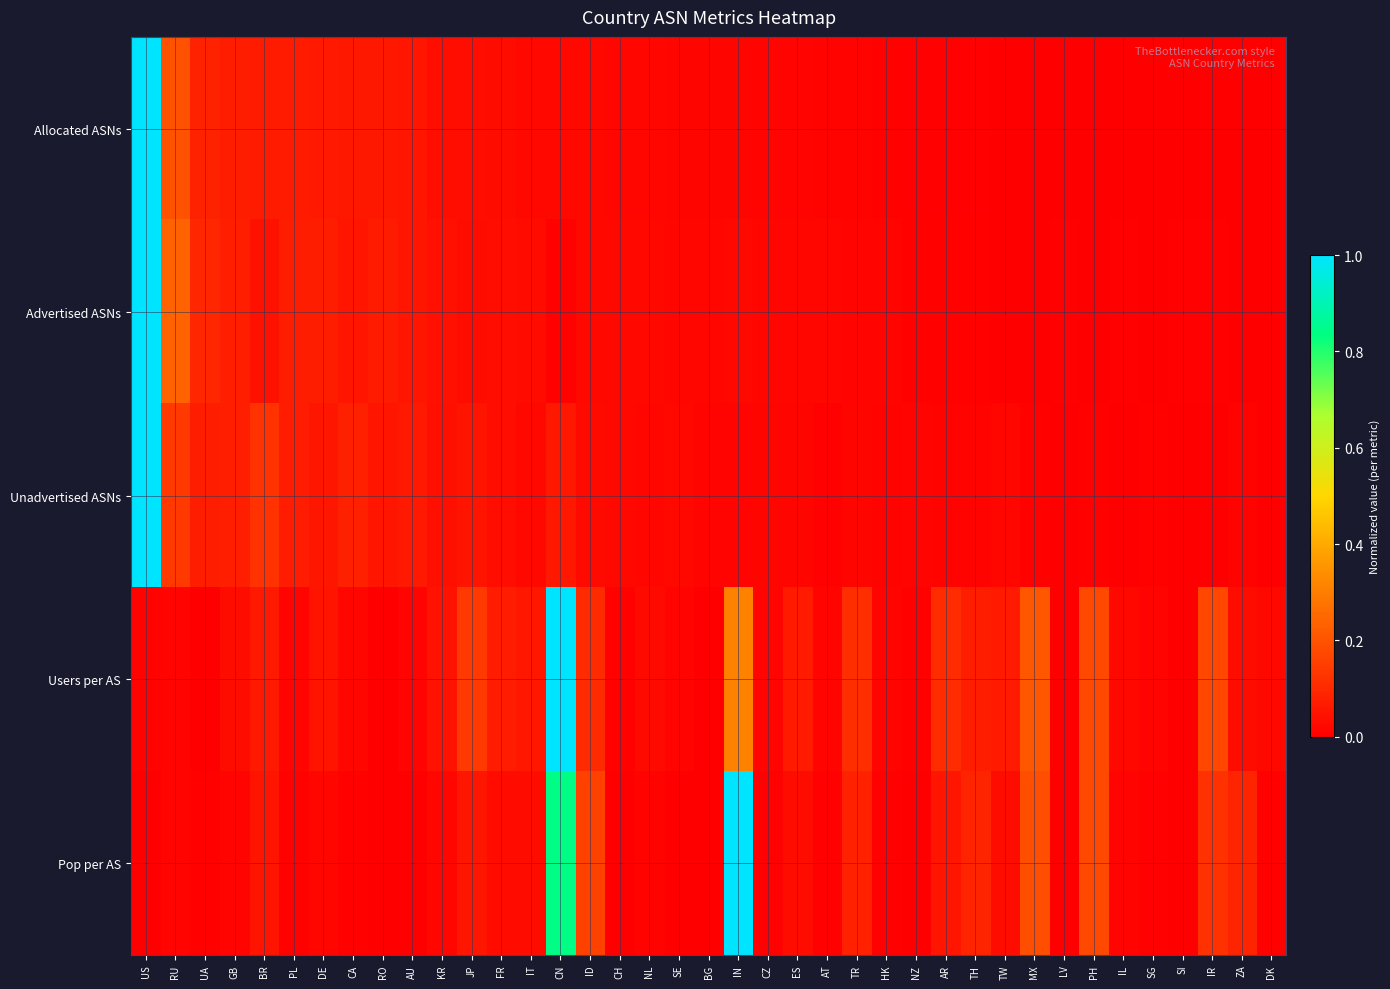

Which series has the largest total across all categories?

Pop per AS